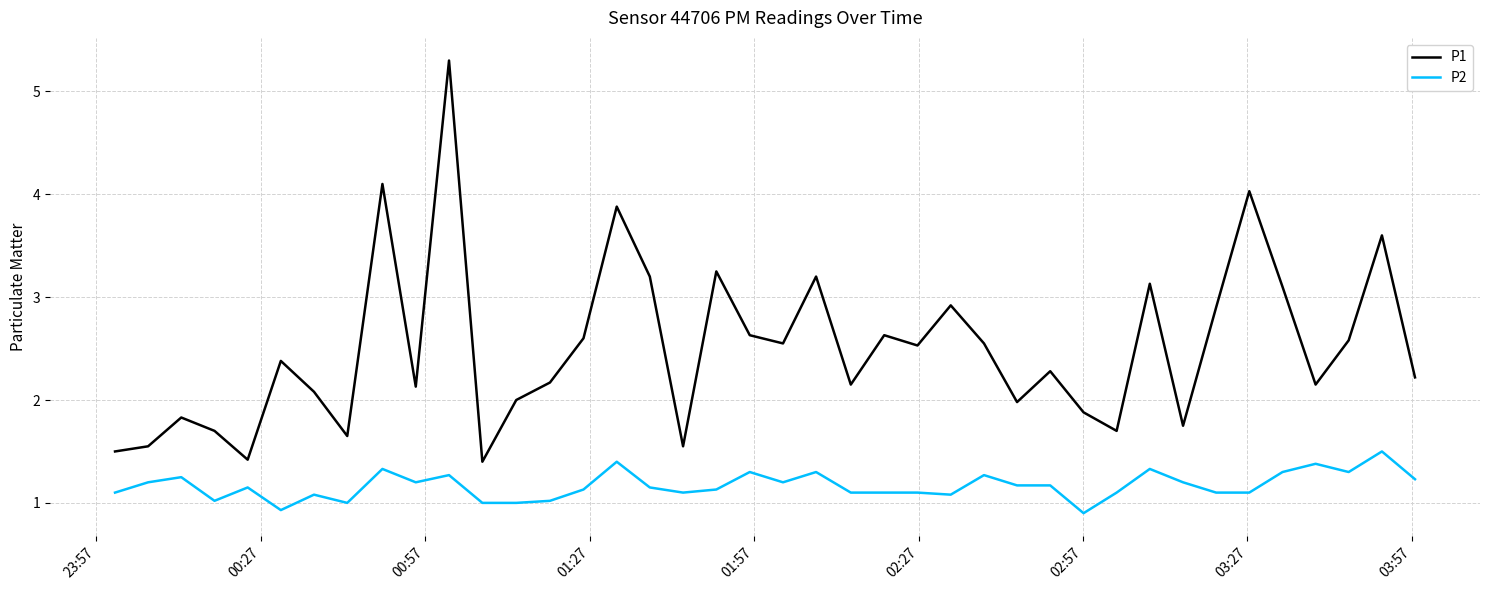

What is the sum of all P1 values?

100.2